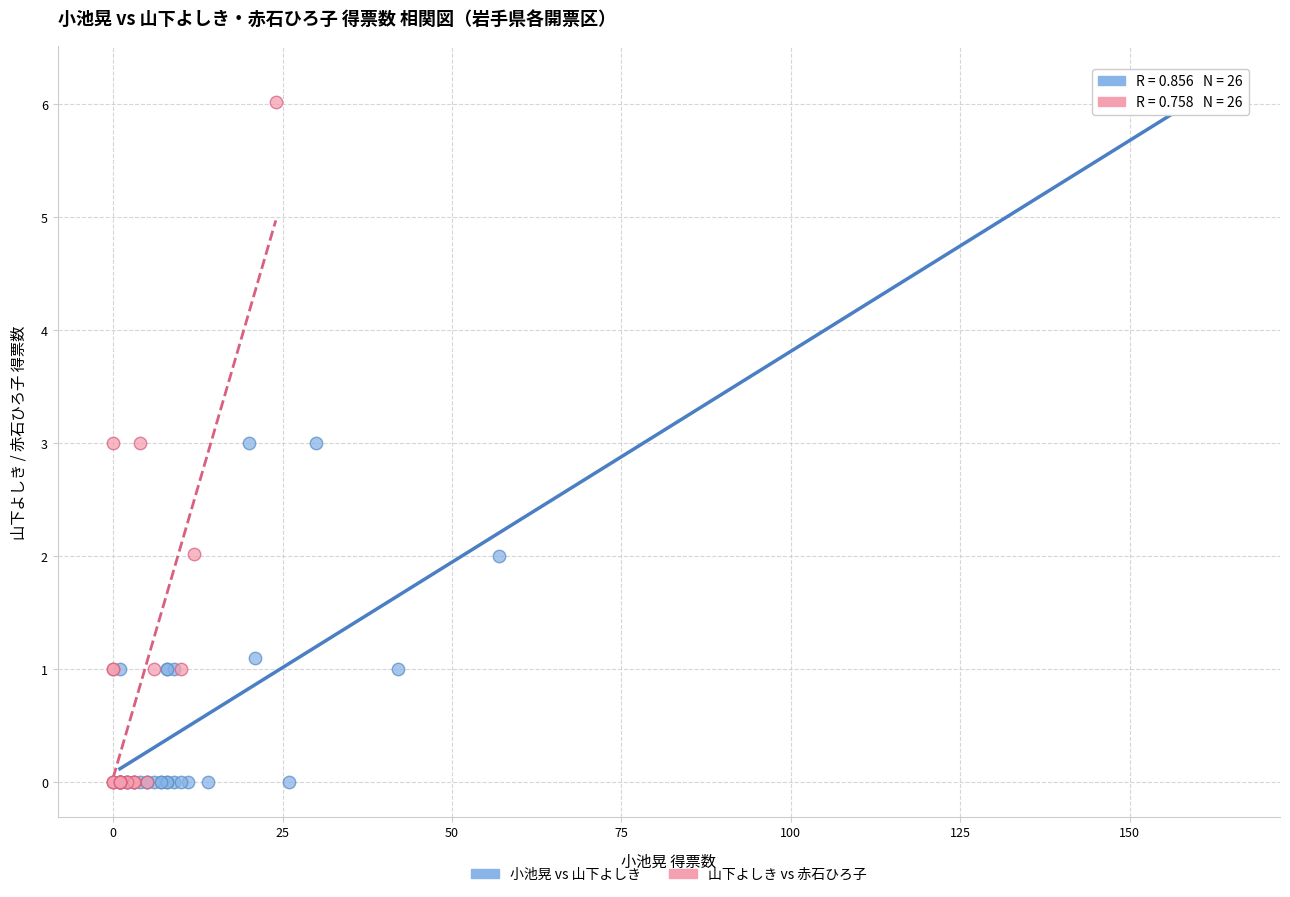

Which series has the largest Y range (max minus min)?

小池晃 vs 山下よしき